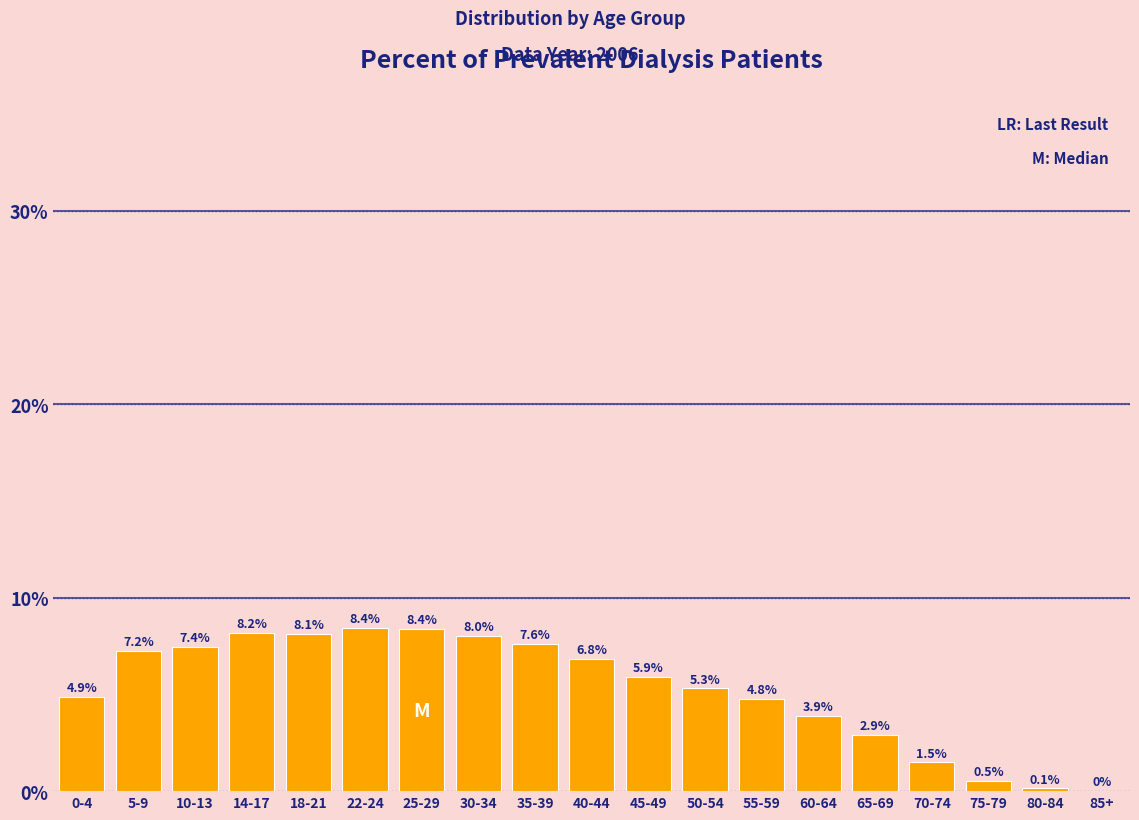

At which label does the data first exceed 5?

5-9